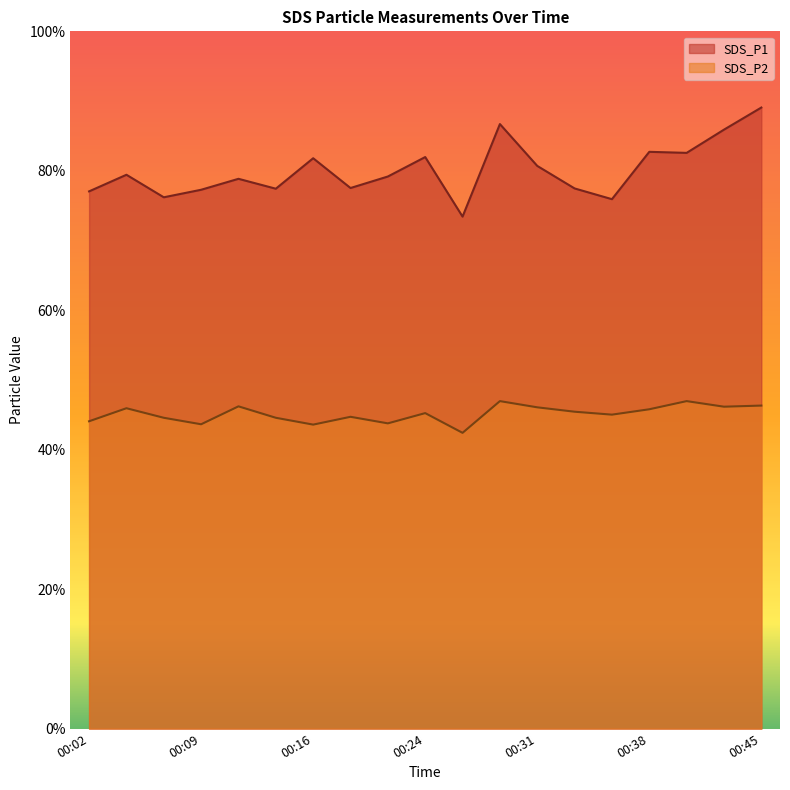

True or false: SDS_P1 and SDS_P2 intersect in this chart.

False